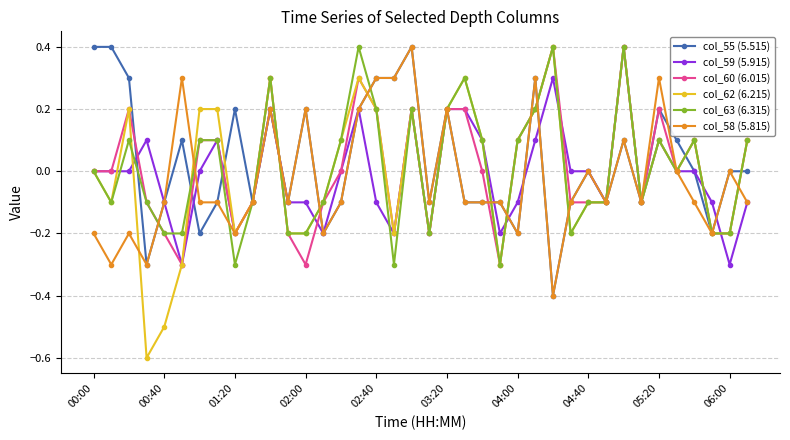

How many lines are shown in the chart?

6